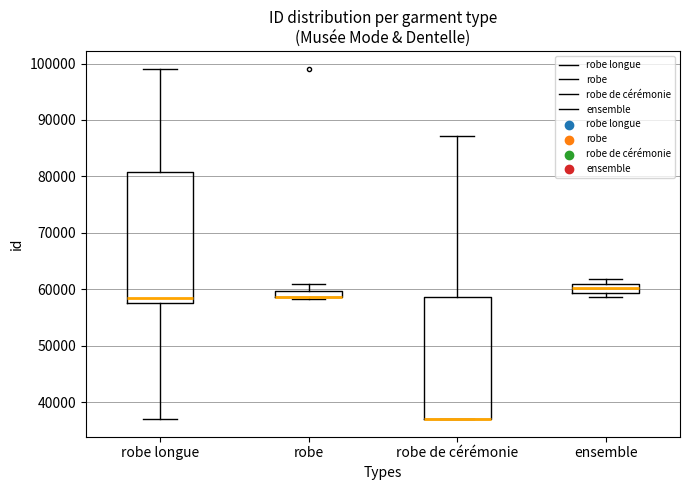

Where is the upper edge of the box for robe longue on the y-axis? The values are not printed on the chart, so give them approximately, as read against the axis.

81000